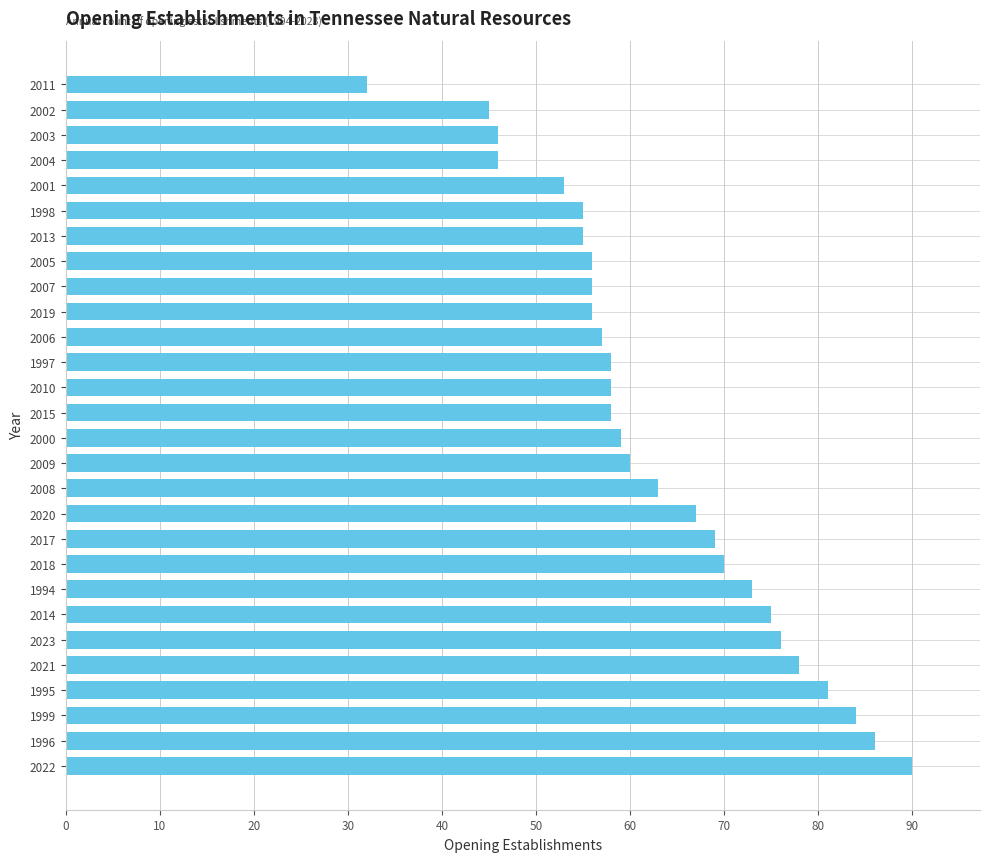

Count the number of categories in the chart.

28